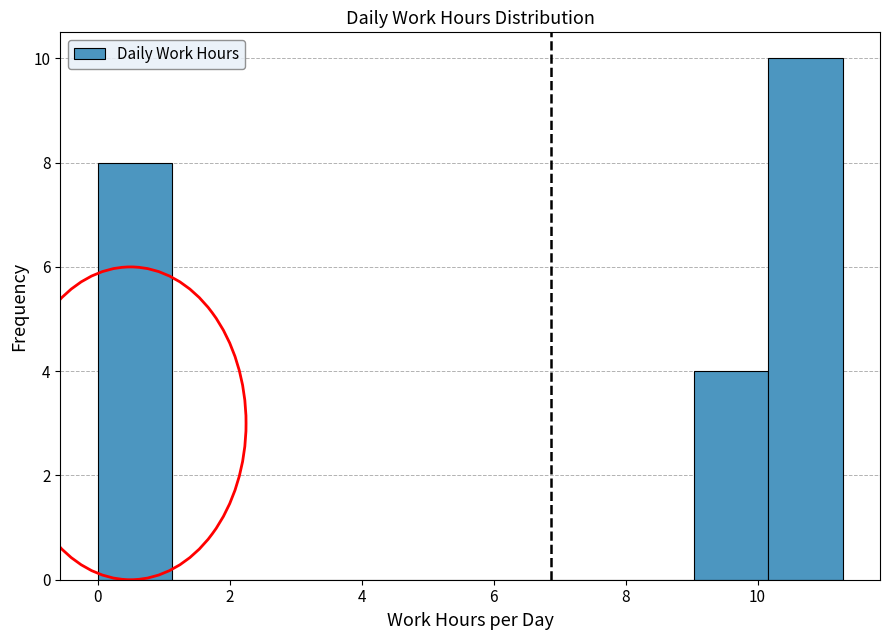

Over which range of the x-axis is the bar tallest?

10.2 to 11.2